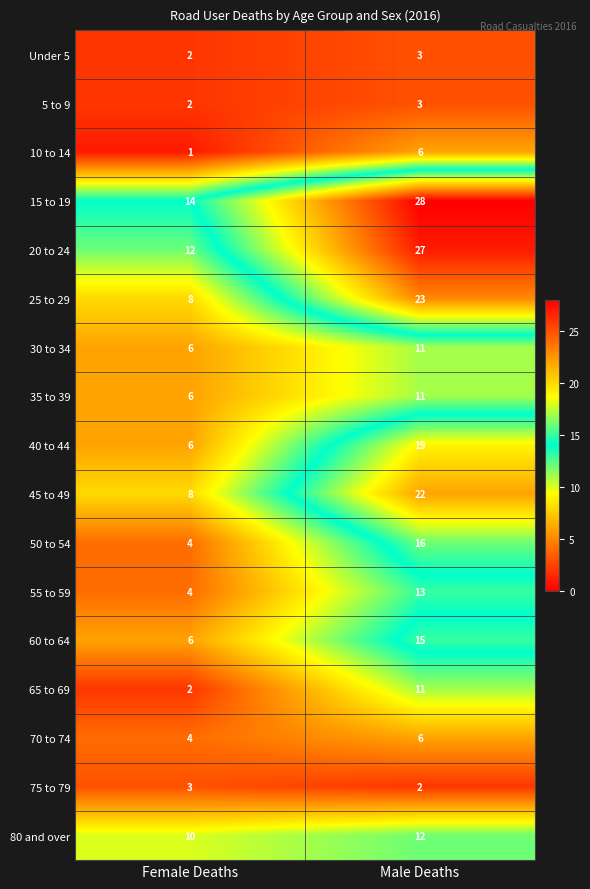

What is the average value of the 10 to 14 series?

4